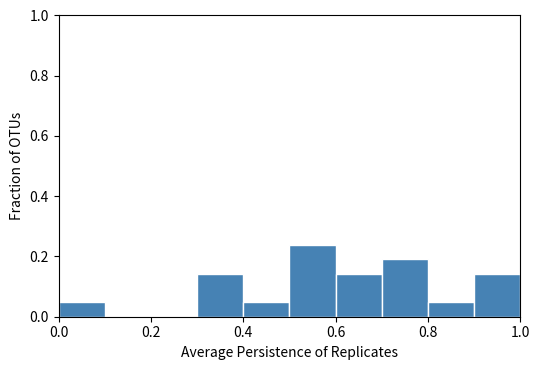

Over which range of the x-axis is the bar tallest?

0.5 to 0.6